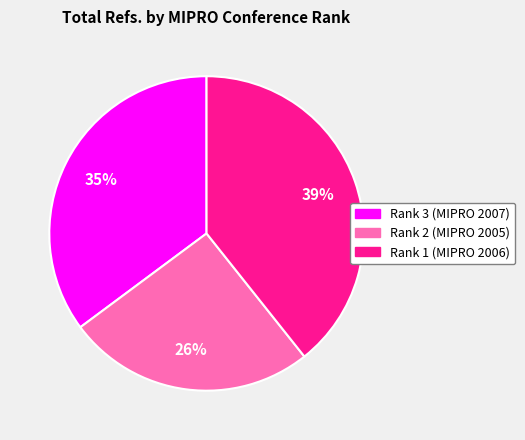

True or false: Rank 1 (MIPRO 2006) accounts for 51% of the total.

False